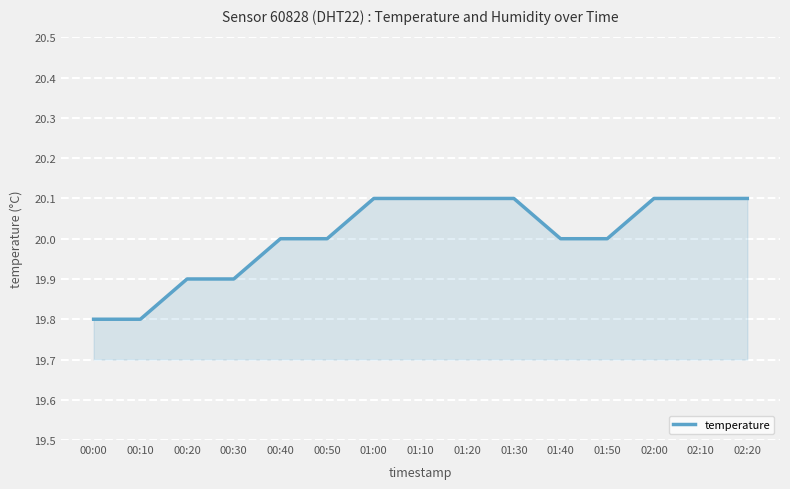

Reading left to right, transcribe all the data shown in this chart.

00:00=19.8	00:10=19.8	00:20=19.9	00:30=19.9	00:40=20.0	00:50=20.0	01:00=20.1	01:10=20.1	01:20=20.1	01:30=20.1	01:40=20.0	01:50=20.0	02:00=20.1	02:10=20.1	02:20=20.1